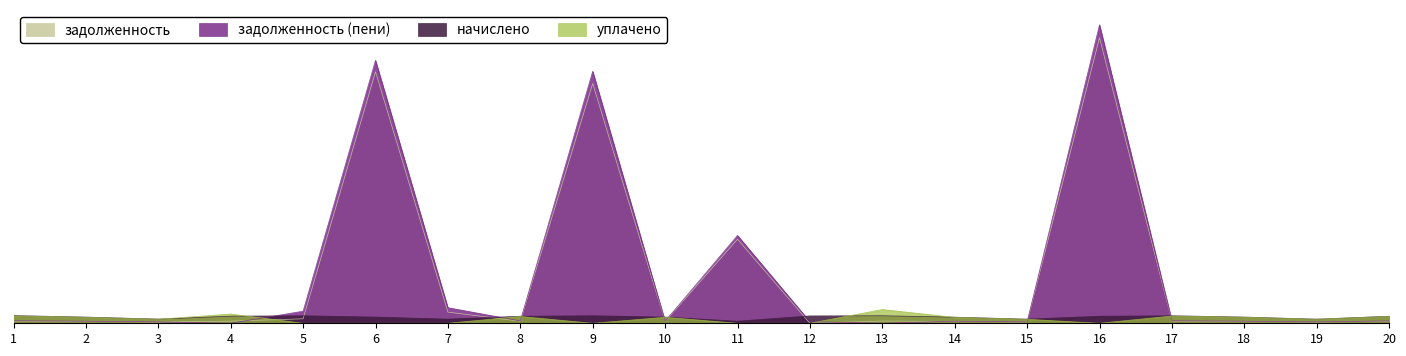

What is the sum of all задолженность values?

176.4